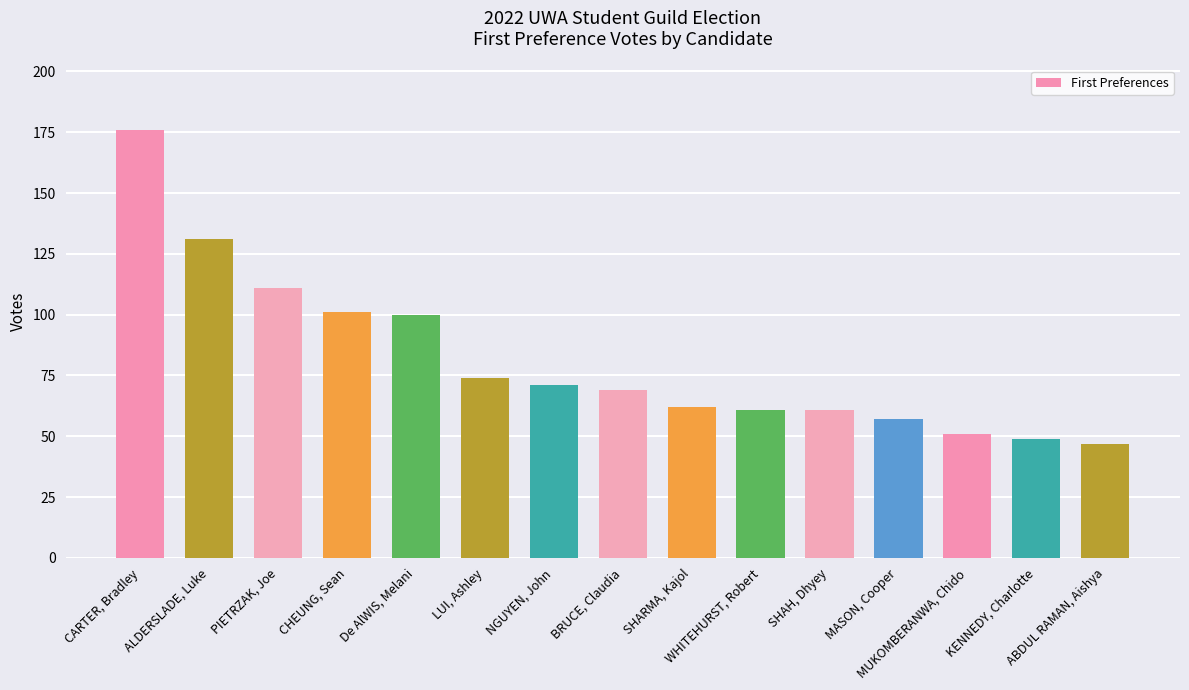

Which label corresponds to the smallest value in the chart?

ABDUL RAMAN, Aishya